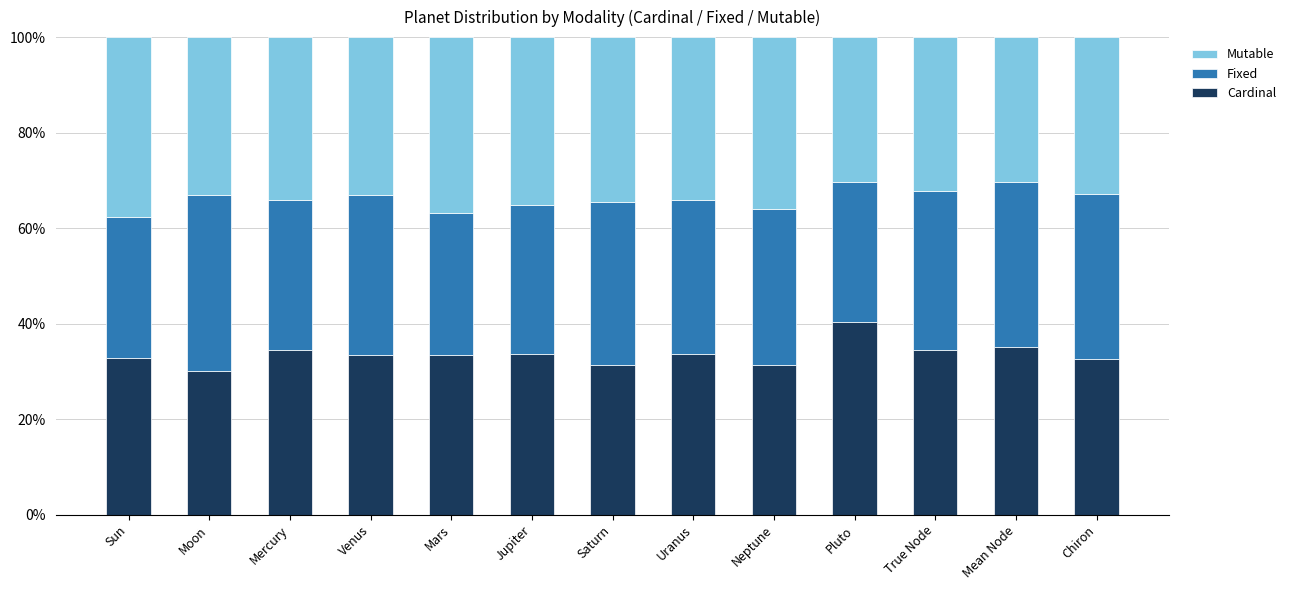

What is the total value across all series at Uranus?

100.0